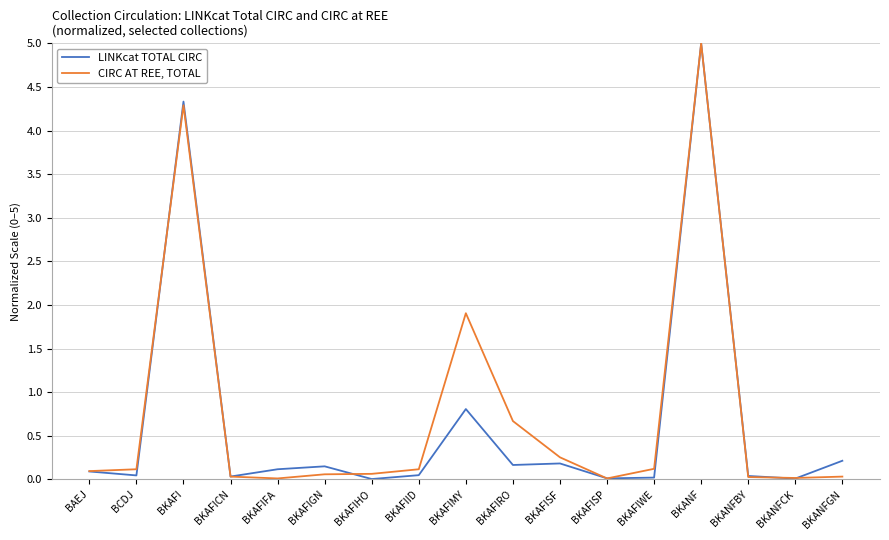

How many categories are shown in the chart?

17